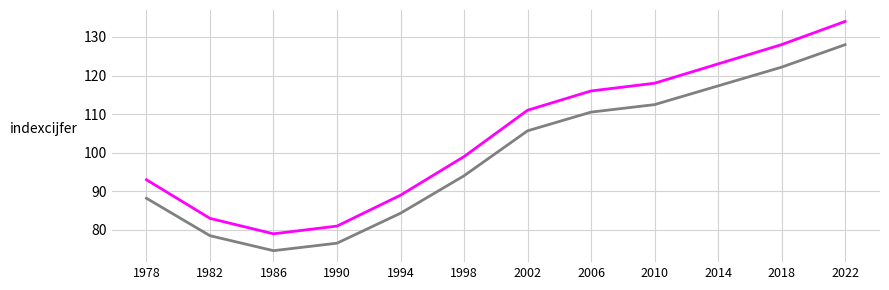

Which has a higher value, 2014 or 2010?

2014